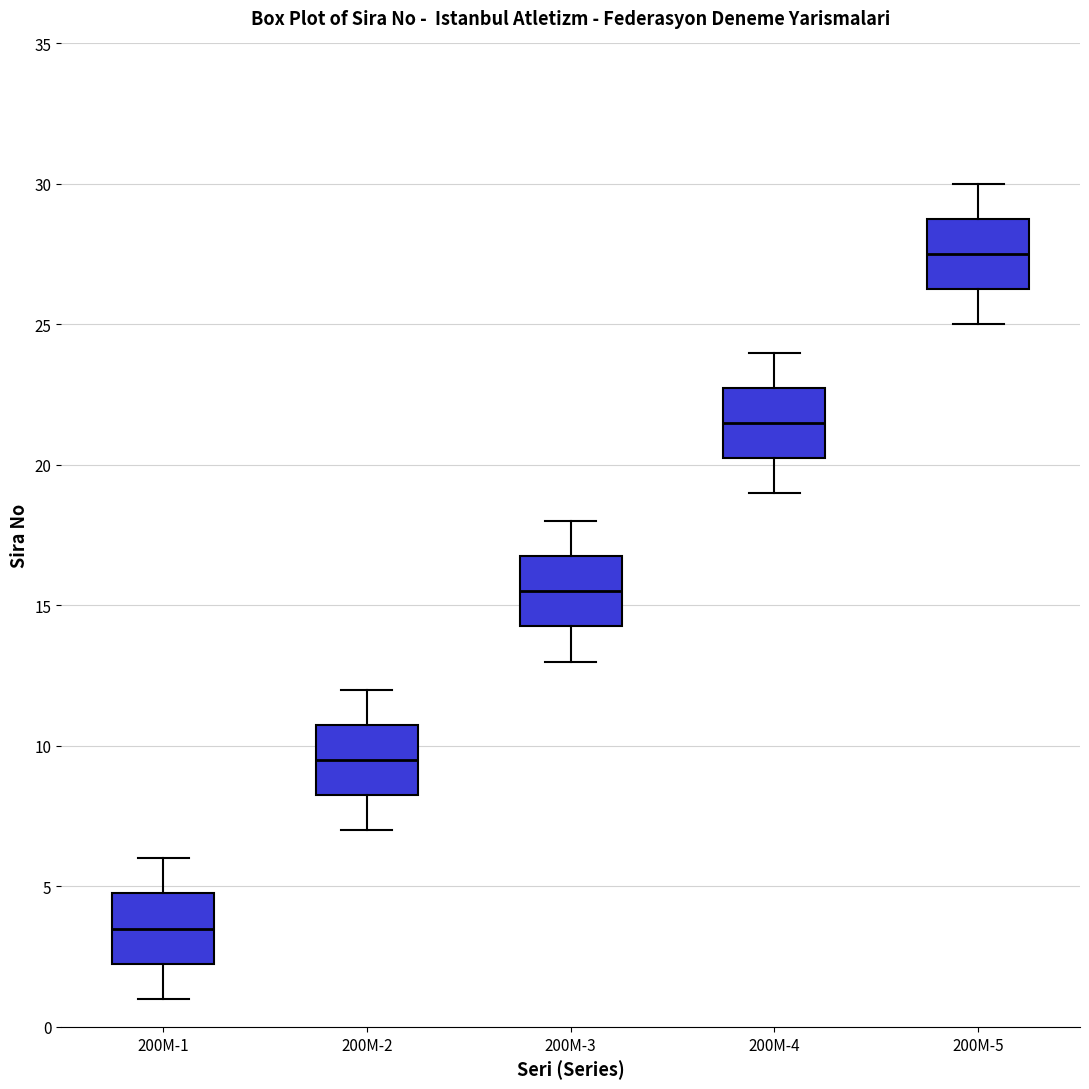

Which box has the highest median line?

200M-5